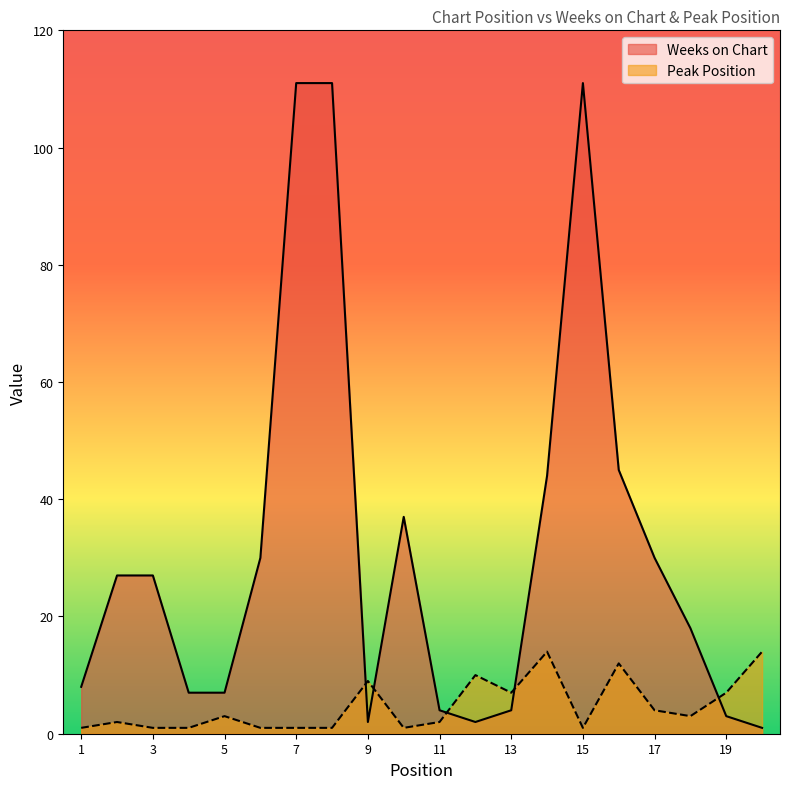

At which category does Peak Position reach its first local peak?

2